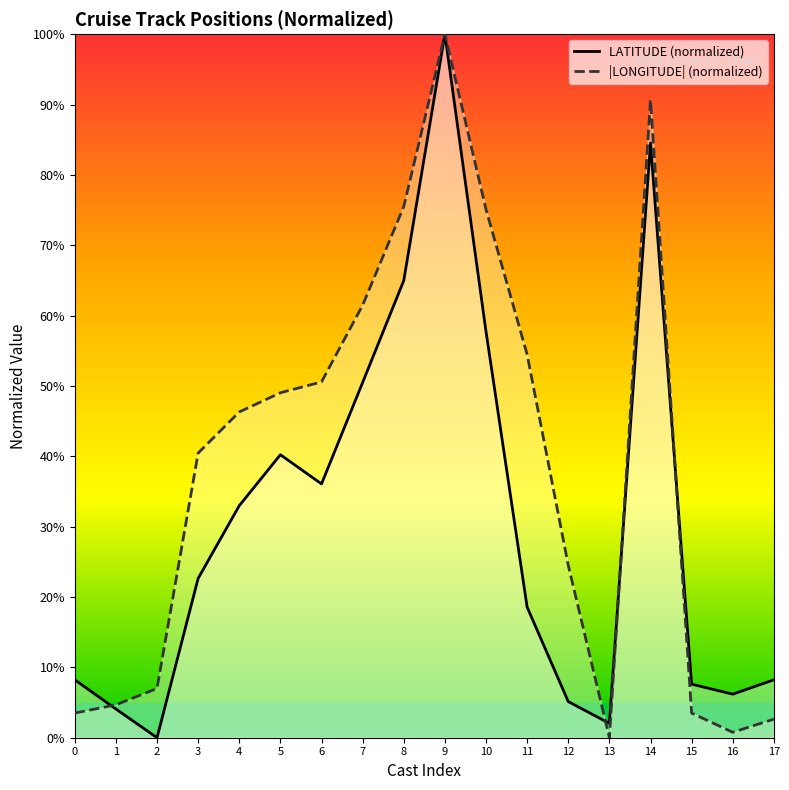

What is the value of the LATITUDE (normalized) point at the 18th from the left?

8.2